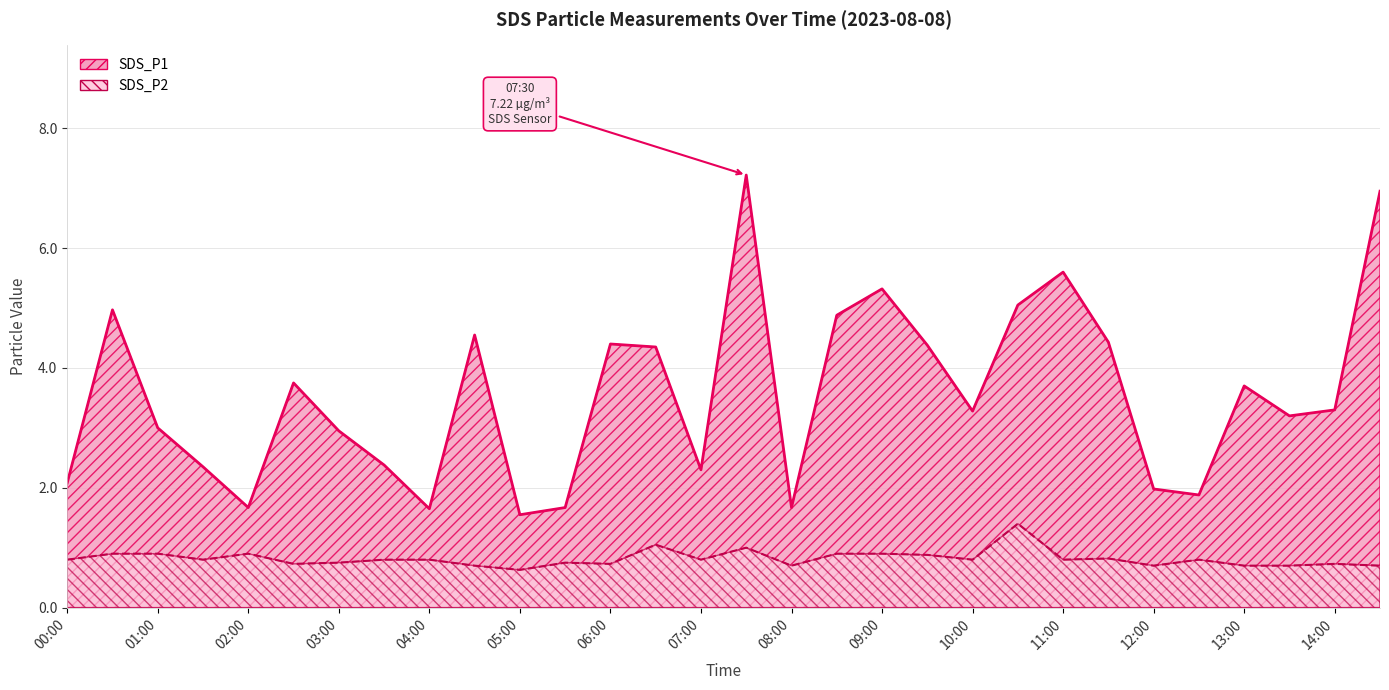

What is the sum of the SDS_P1 values at 08:00 and 14:30?

8.6